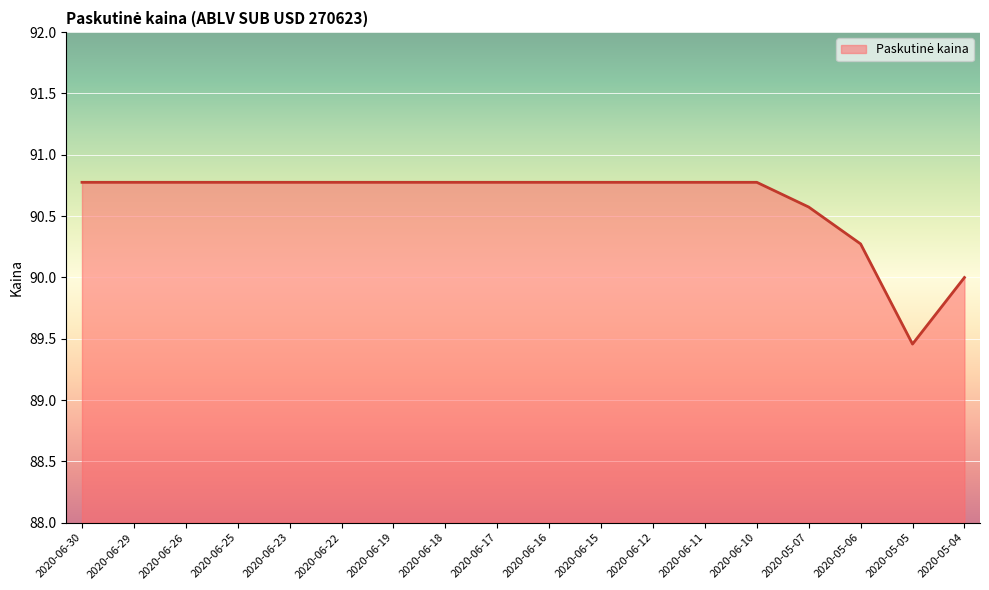

The value at 2020-06-16 is 90.8. True or false?

True